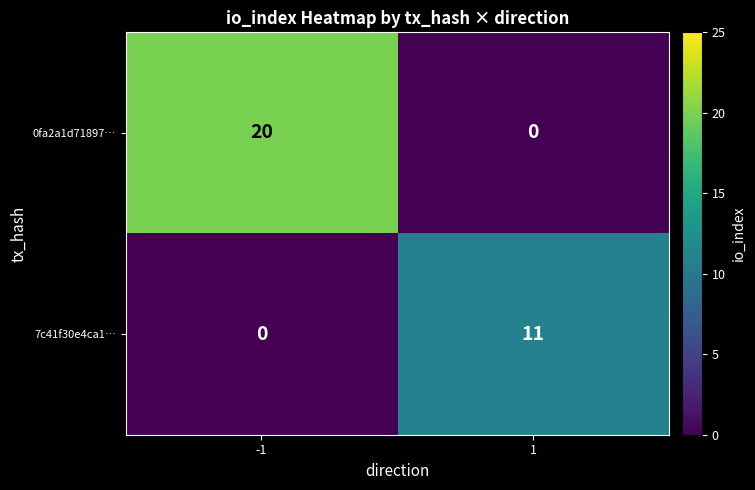

Which series has the widest spread of values?

0fa2a1d71897…